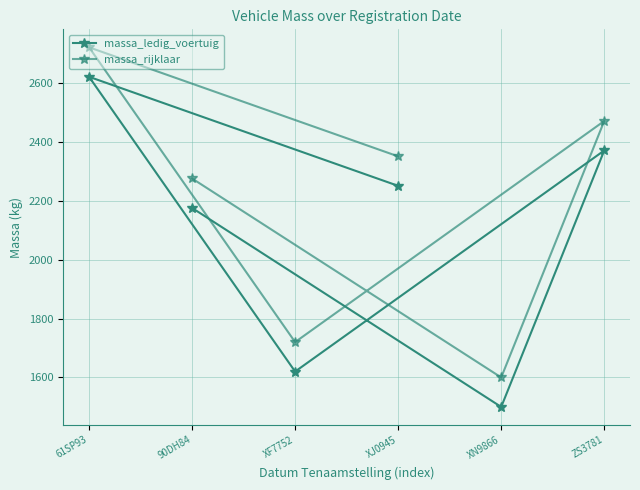

How many massa_rijklaar values are between 1720 and 2470?

4